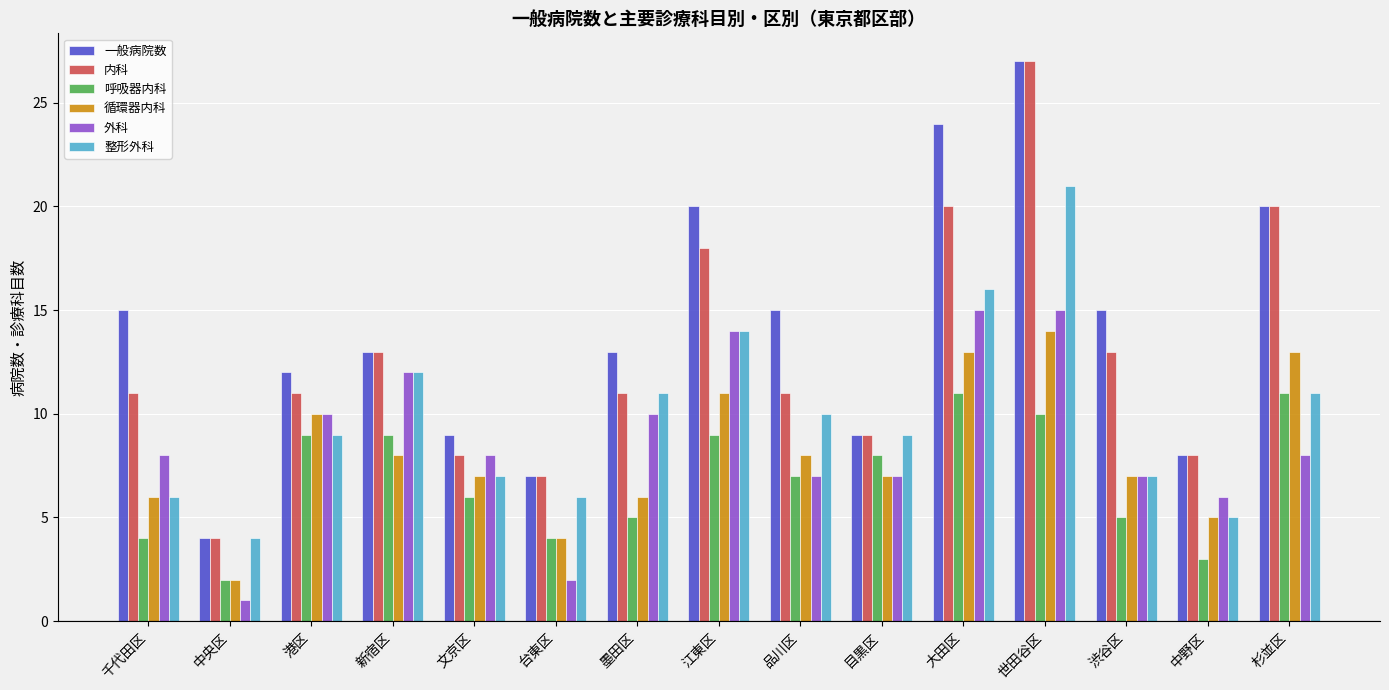

Which category has the lowest value in the 外科 series?

中央区